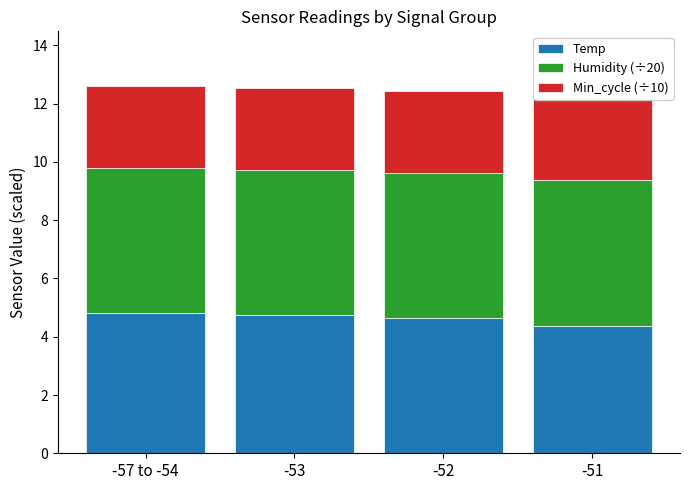

Is it true that Temp equals 4.4 at -51?

True